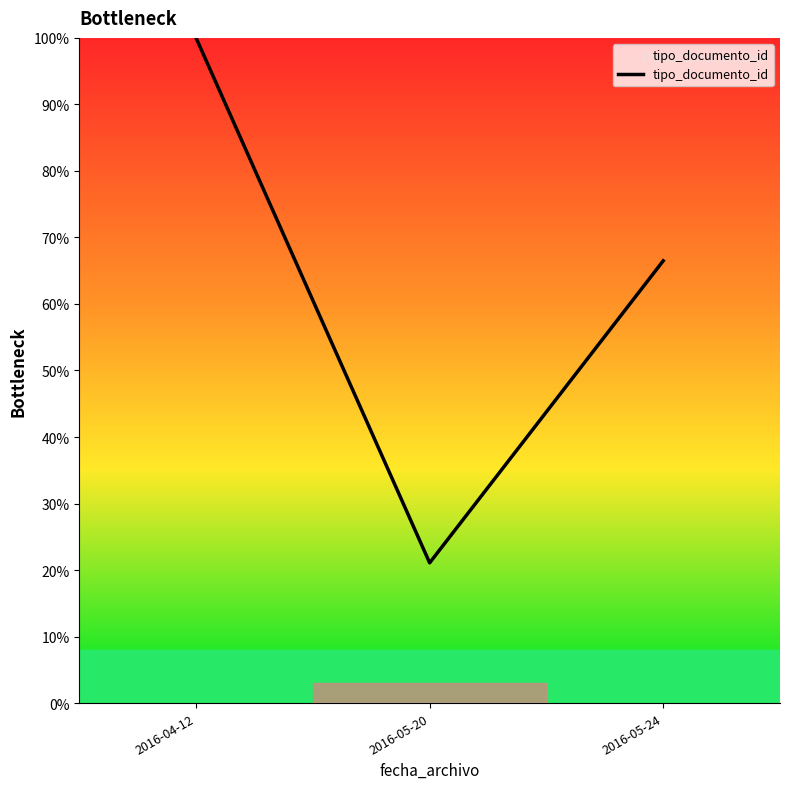

Which category has the lowest value across all series?

2016-05-20